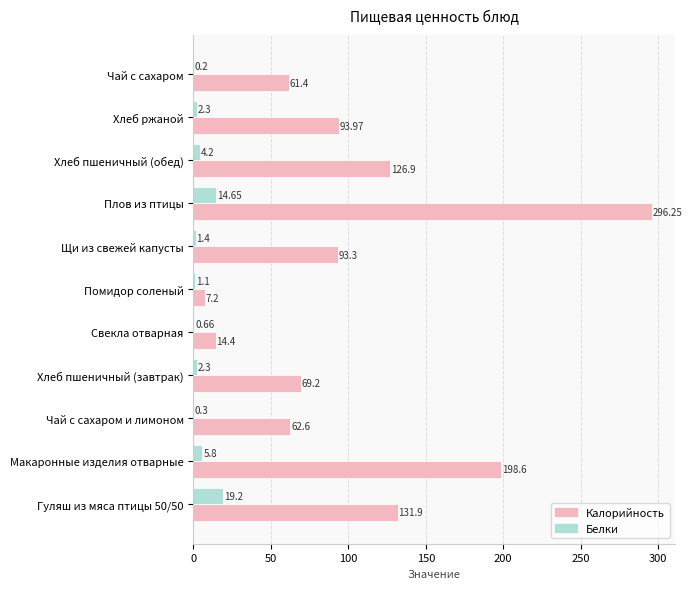

Between Свекла отварная and Чай с сахаром, which series saw the biggest shift?

Калорийность